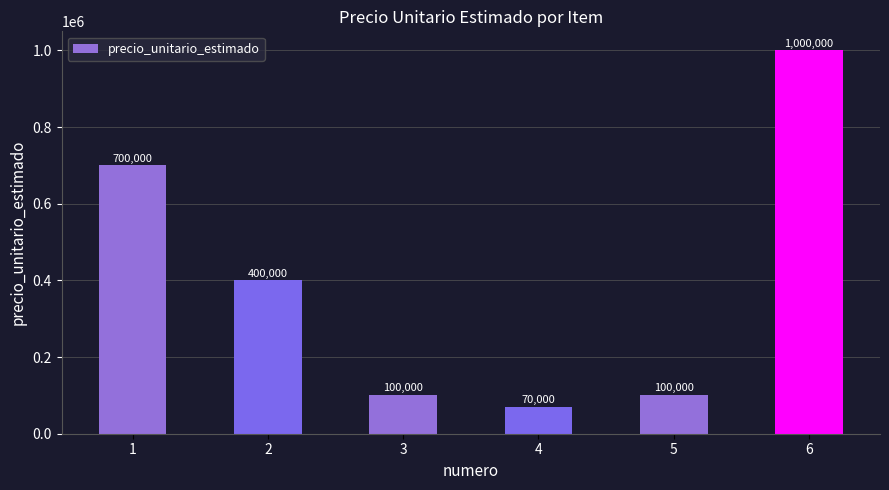

What is the value of the 2nd bar from the left?

400000